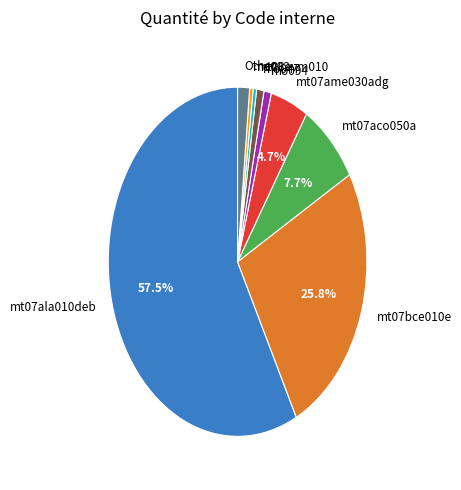

Which slice is the largest?

mt07ala010deb